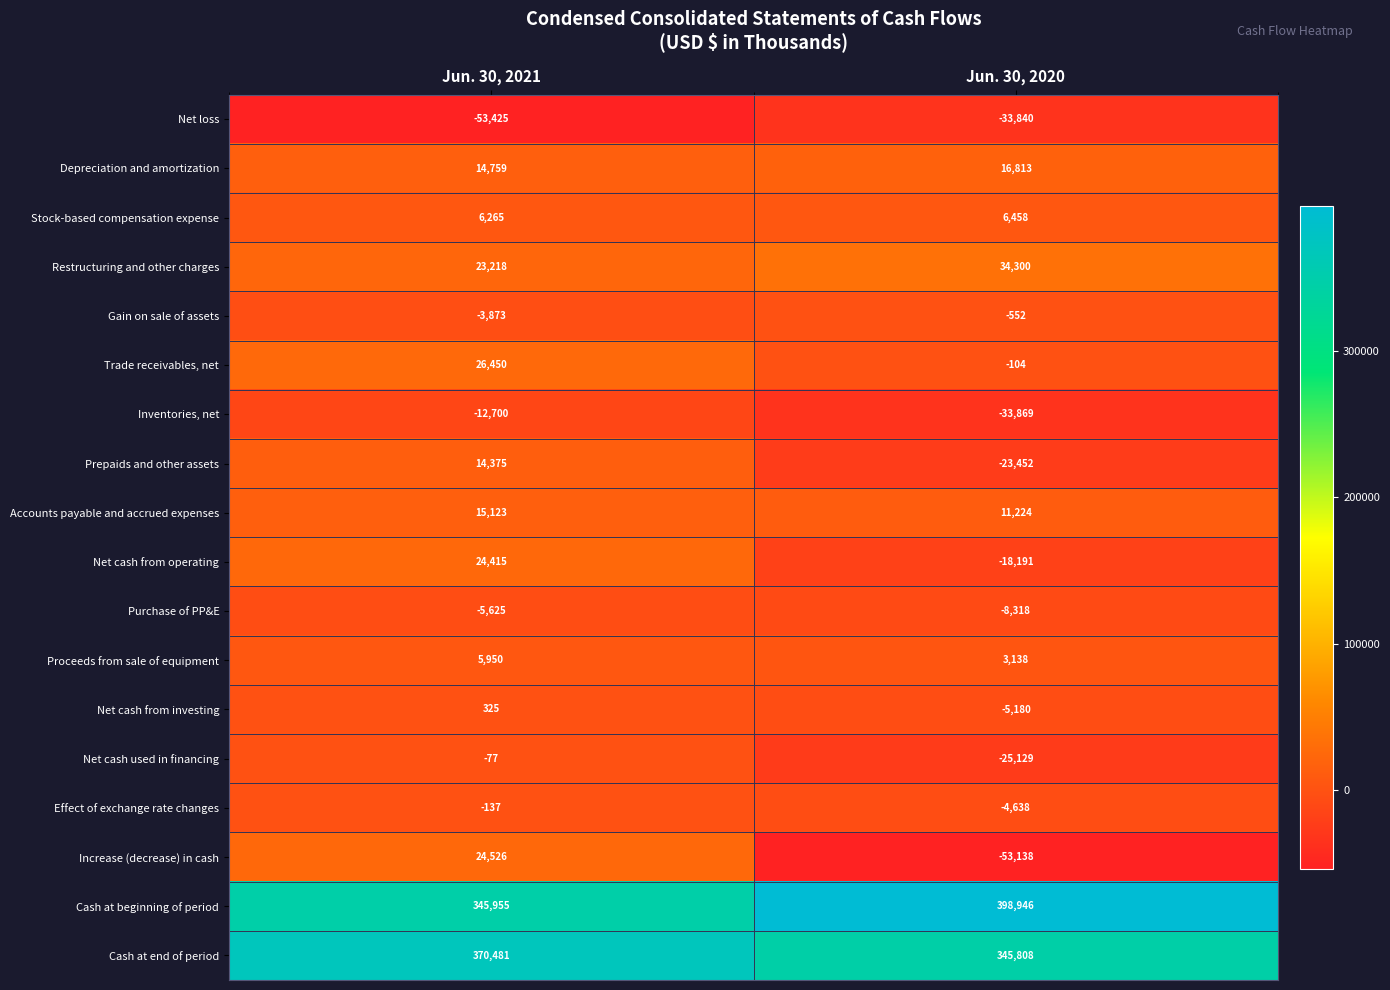

List the series in order of their peak value, lowest first.

Net loss, Inventories, net, Purchase of PP&E, Gain on sale of assets, Effect of exchange rate changes, Net cash used in financing, Net cash from investing, Proceeds from sale of equipment, Stock-based compensation expense, Prepaids and other assets, Accounts payable and accrued expenses, Depreciation and amortization, Net cash from operating, Increase (decrease) in cash, Trade receivables, net, Restructuring and other charges, Cash at end of period, Cash at beginning of period